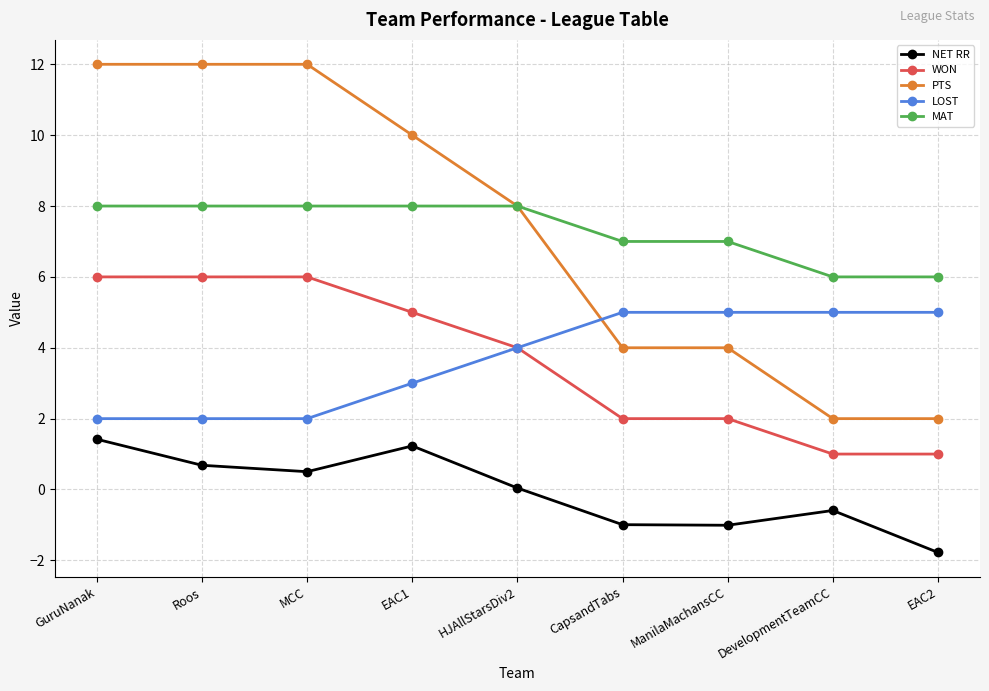

What is the difference between the second highest and minimum values in the PTS series?

10.0